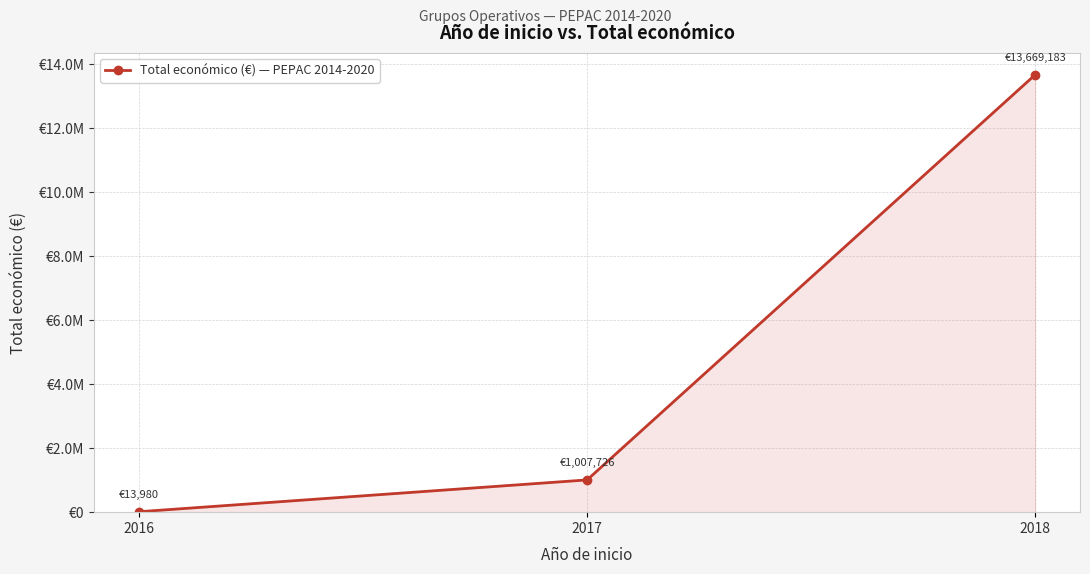

True or false: the data shows 238934 at 2017.

False